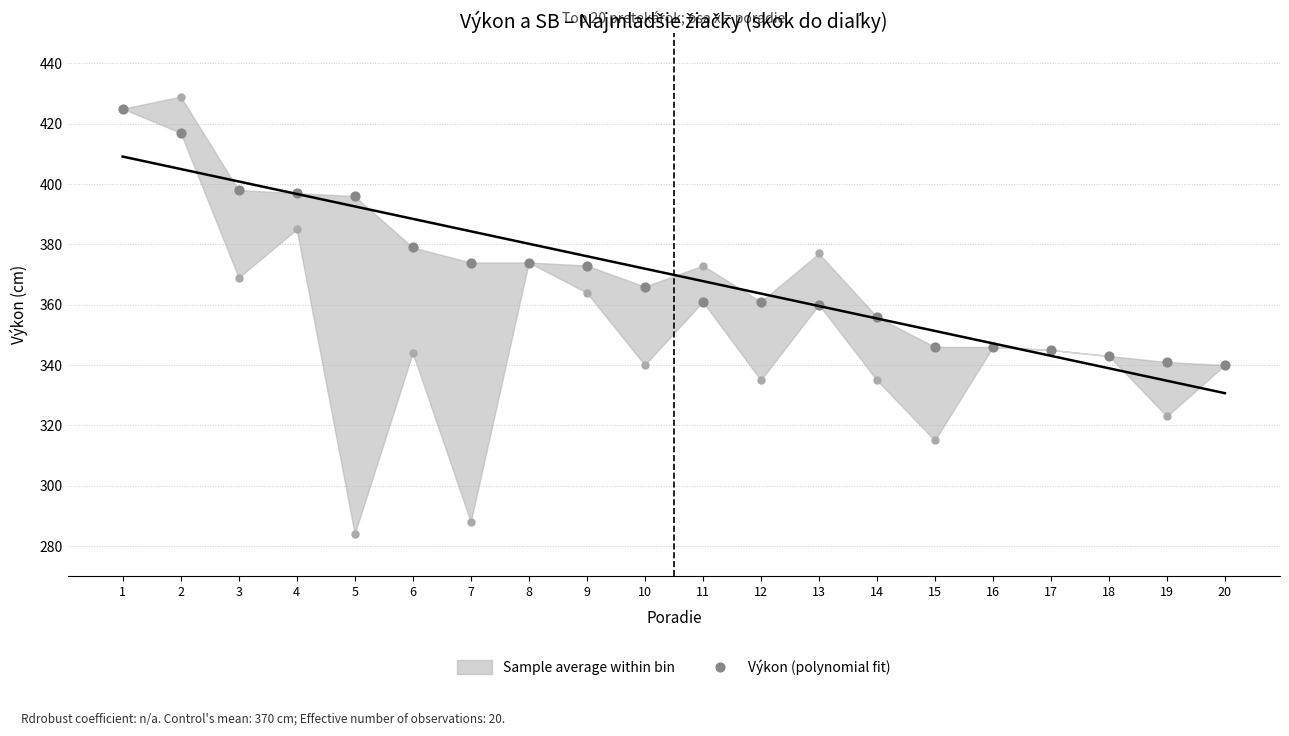

What is the change in value from 6 to 17?

-34